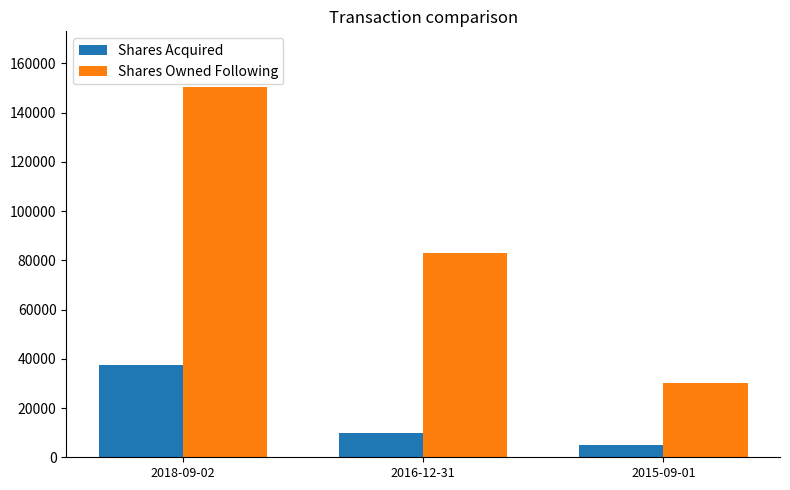

Reading right to left, list all the values displayed in this chart.

Shares Acquired: 2015-09-01=5000	2016-12-31=10000	2018-09-02=37500
Shares Owned Following: 2015-09-01=30088	2016-12-31=82818	2018-09-02=150415